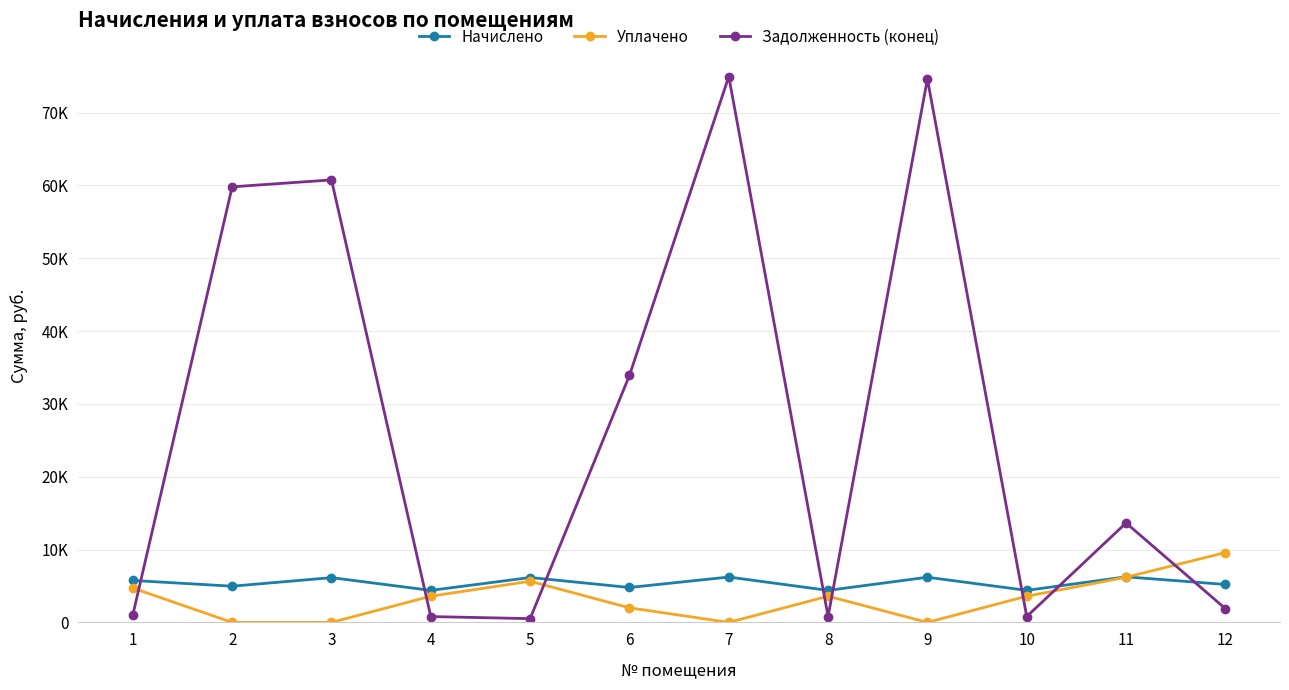

Is it true that Уплачено equals 5263.9 at 2?

False